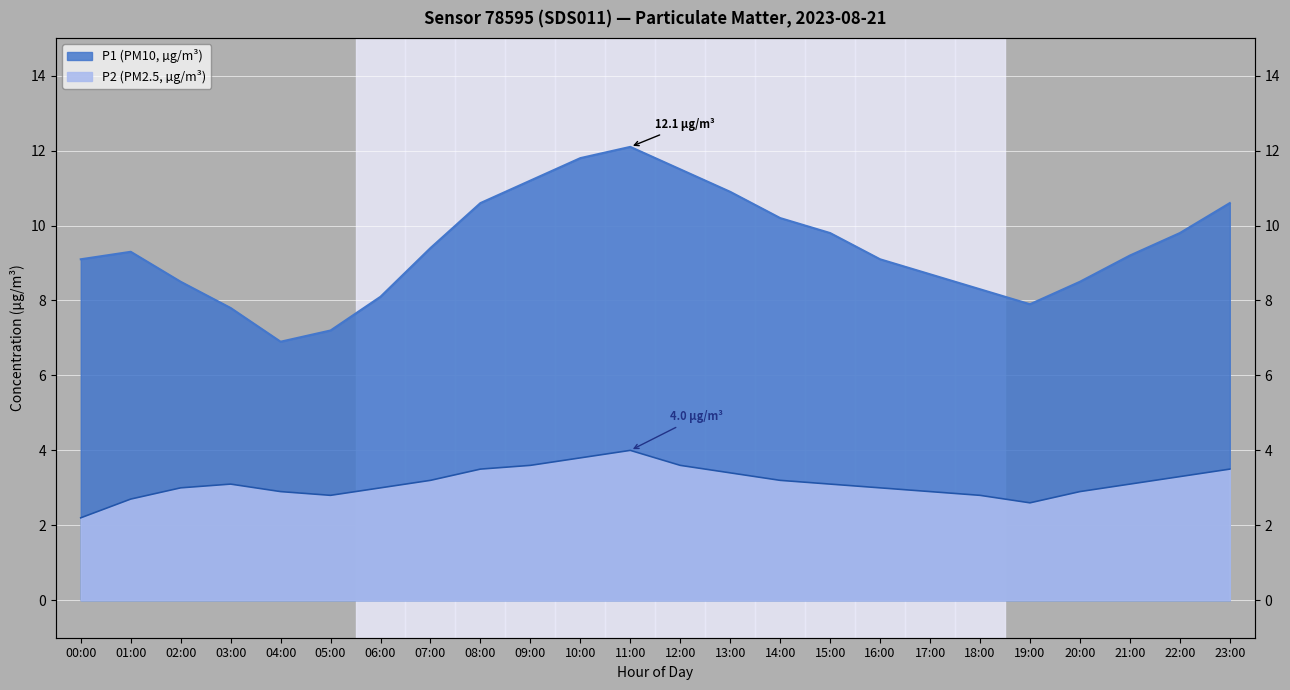

Does the chart display data point markers on the line(s)?

No